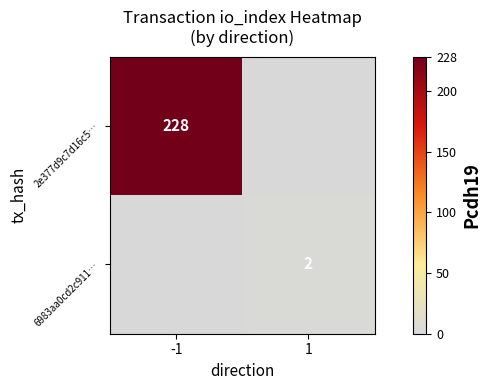

Between 1 and -1, which is larger?

-1